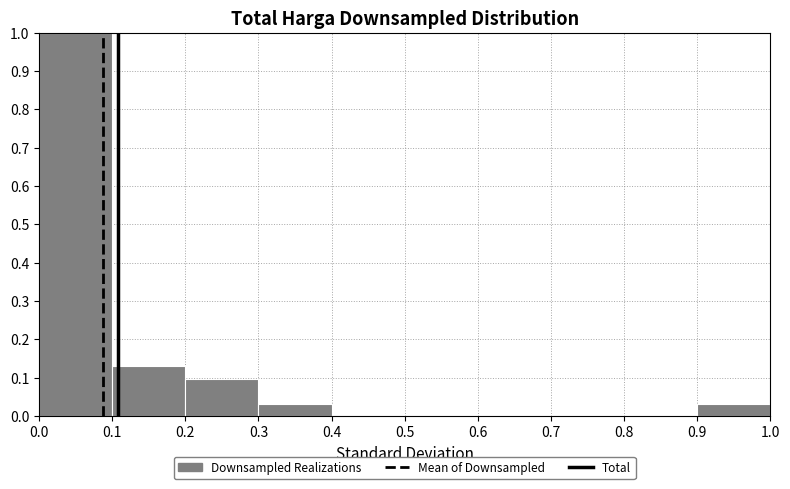

Reading left to right, transcribe this chart: for each bar, give the range it covers on the x-axis and its height. The values are not printed on the chart, so give them approximately, as read against the axis.

0.0 to 0.1: 1.00
0.1 to 0.2: 0.13
0.2 to 0.3: 0.10
0.3 to 0.4: 0.03
0.4 to 0.5: 0
0.5 to 0.6: 0
0.6 to 0.7: 0
0.7 to 0.8: 0
0.8 to 0.9: 0
0.9 to 1.0: 0.03